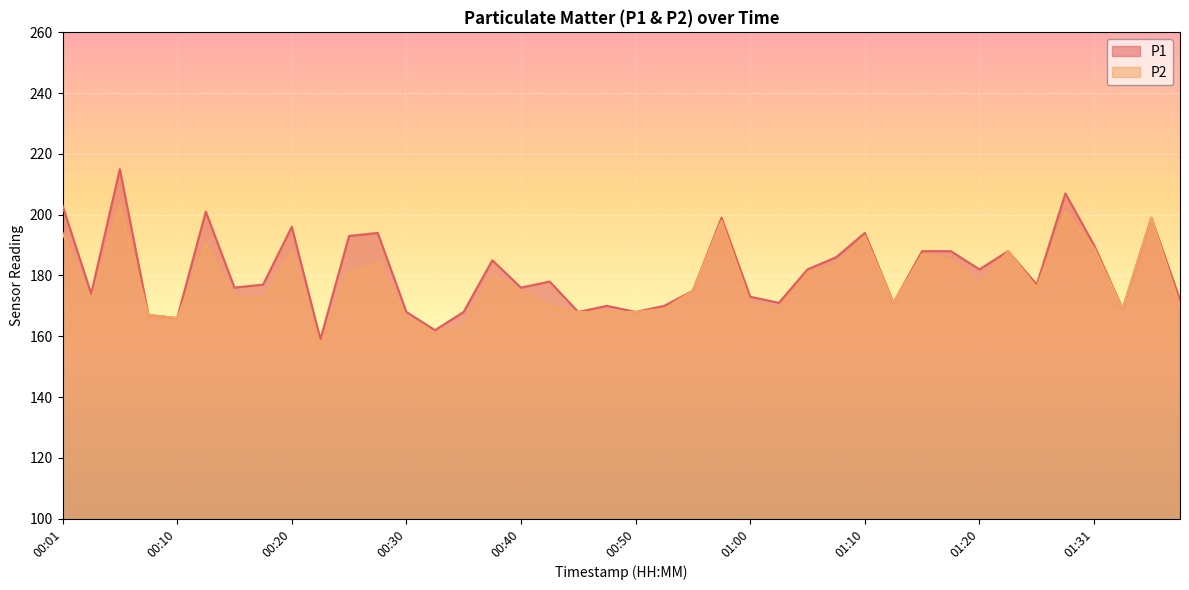

Reading right to left, what are all the values shown in this chart?

P1: 172	199	169	190	207	177	188	182	188	188	171	194	186	182	171	173	199	175	170	168	170	168	178	176	185	168	162	168	194	193	159	196	177	176	201	166	167	215	174	203
P2: 170	199	169	189	201	176	188	177	185	187	171	193	183	181	169	171	198	175	169	168	168	168	170	175	180	163	161	166	184	181	157	188	172	173	190	166	167	203	172	194